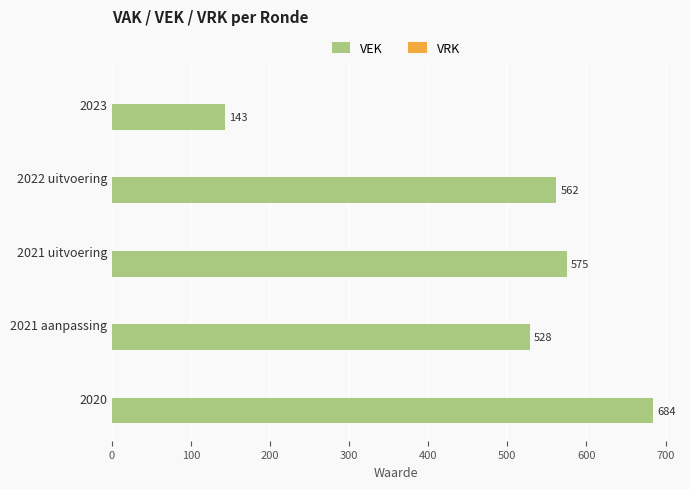

Is it true that the value at 2023 is 254?

False